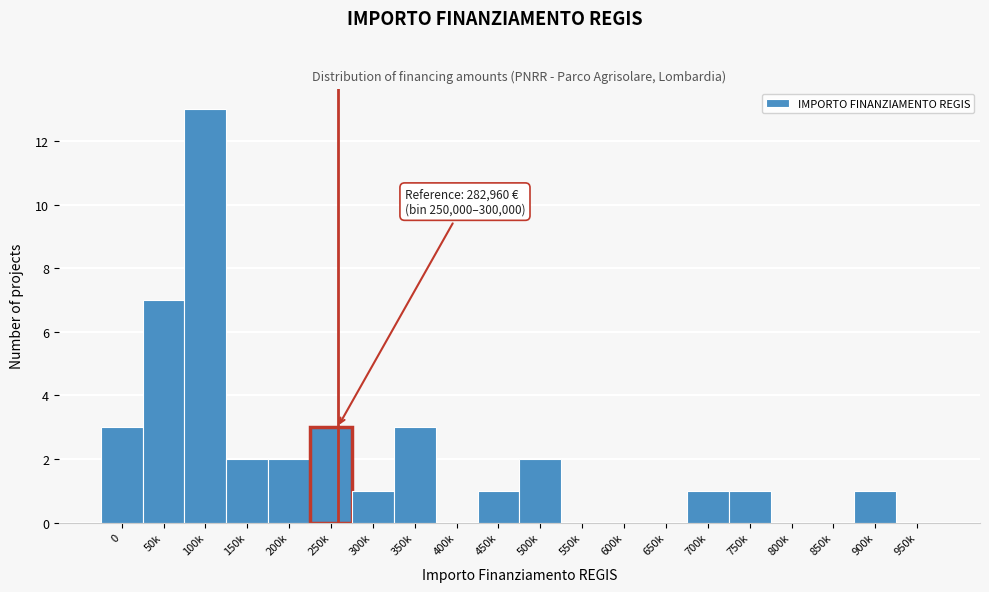

Reading left to right, transcribe all the data shown in this chart.

0=3	50k=7	100k=13	150k=2	200k=2	250k=3	300k=1	350k=3	400k=0	450k=1	500k=2	550k=0	600k=0	650k=0	700k=1	750k=1	800k=0	850k=0	900k=1	950k=0